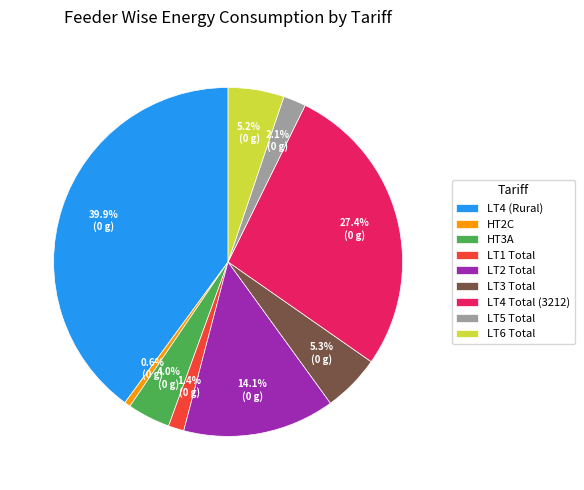

True or false: LT1 Total accounts for 11% of the total.

False